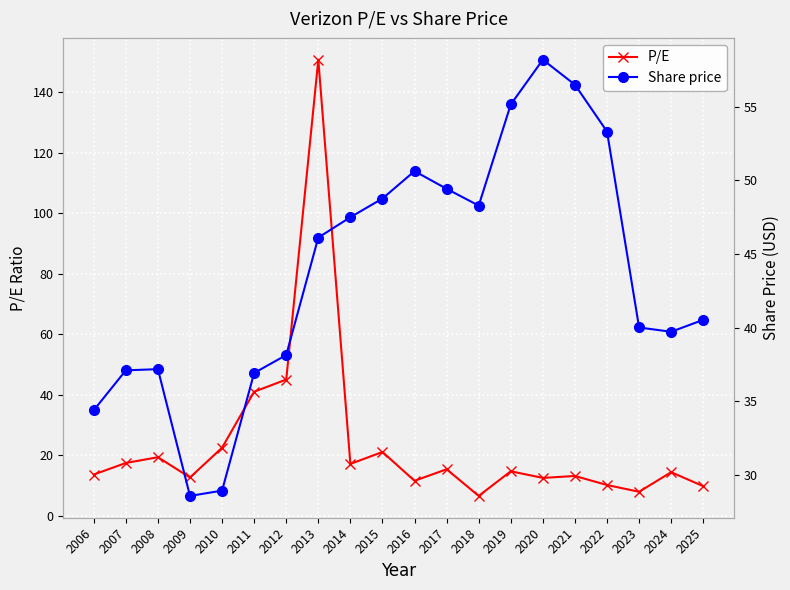

What is the value of the P/E point at the 12th from the left?

15.3